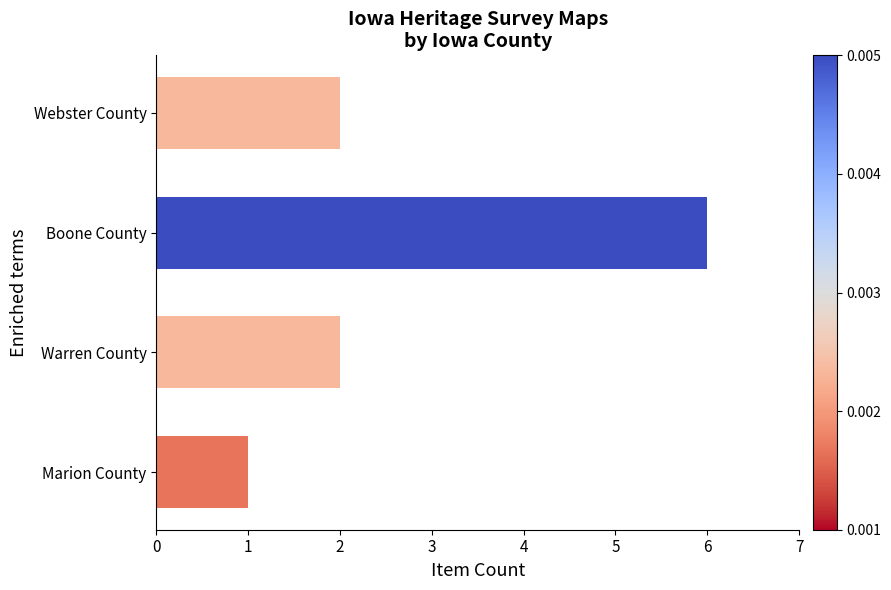

What is the maximum value shown in the chart?

6